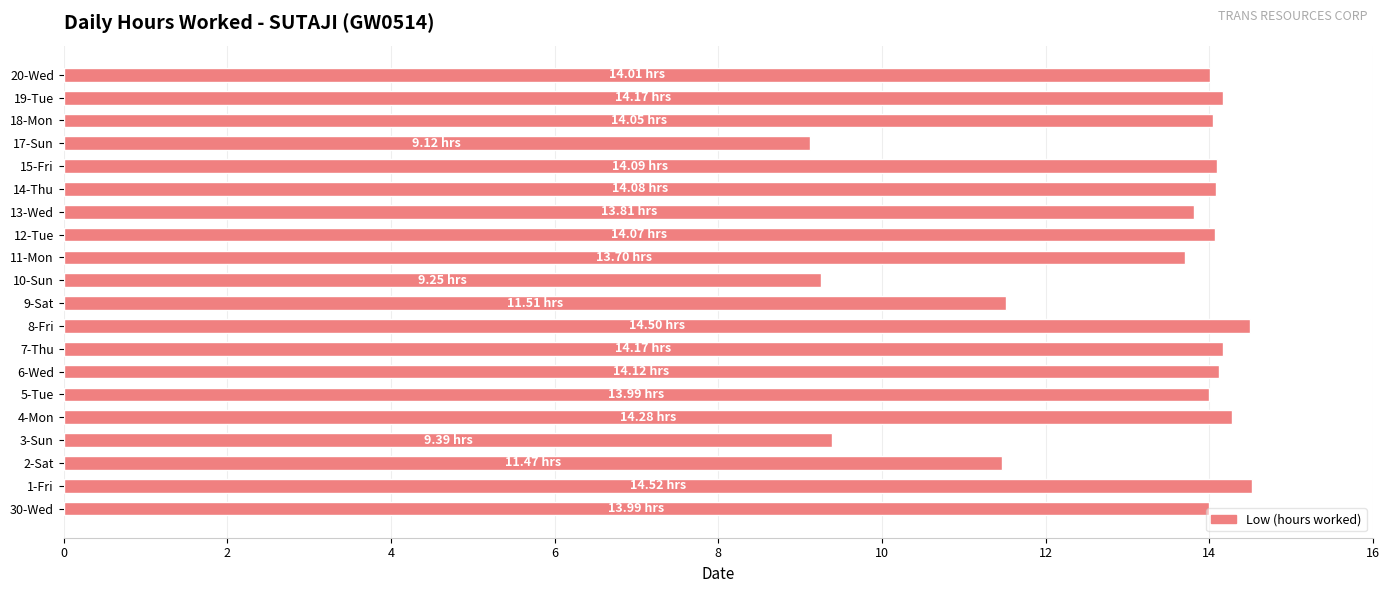

What is the sum of all values?

262.3